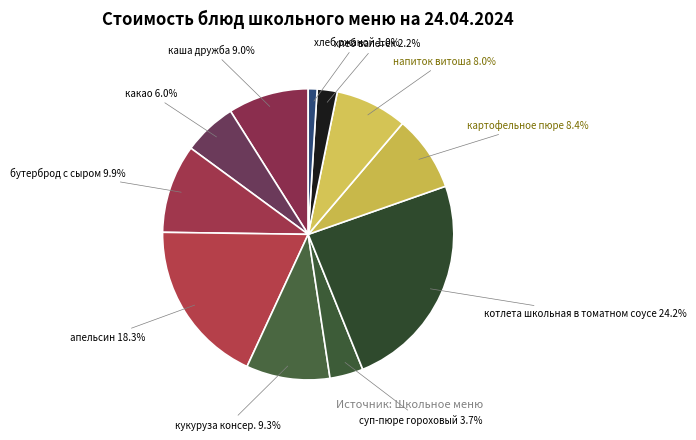

To the nearest percent, what is the difference between the кукуруза консер. and котлета школьная в томатном соусе slice percentages?

15%